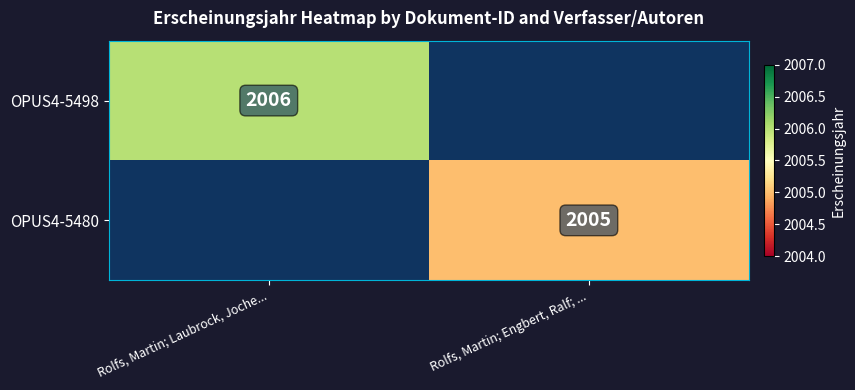

Which has a higher value, Rolfs, Martin; Engbert, Ralf; ... or Rolfs, Martin; Laubrock, Joche...?

Rolfs, Martin; Laubrock, Joche...